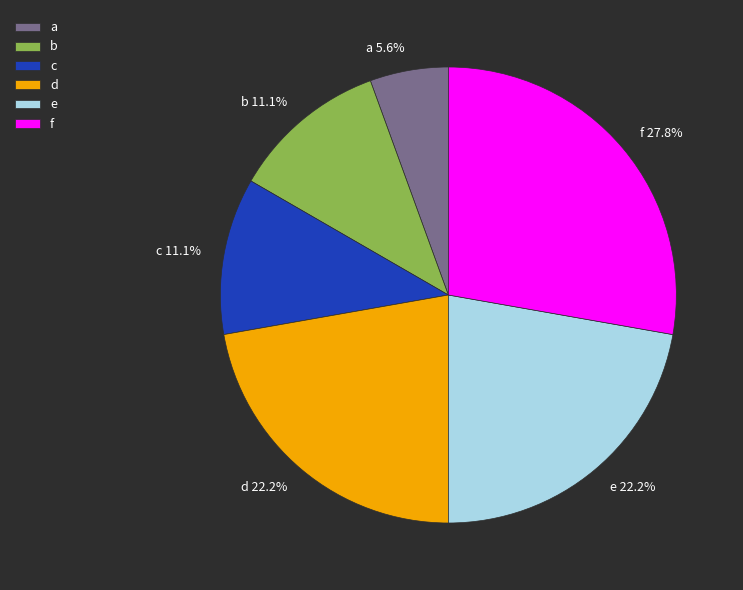

Which slice is the largest?

f